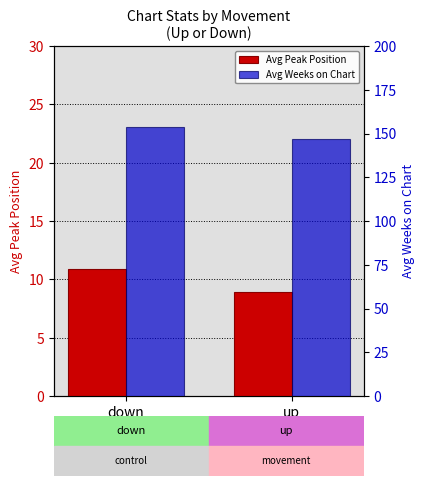

Reading right to left, extract all data points from this chart.

Avg Peak Position: up=8.9	down=10.9
Avg Weeks on Chart: up=147.1	down=153.5